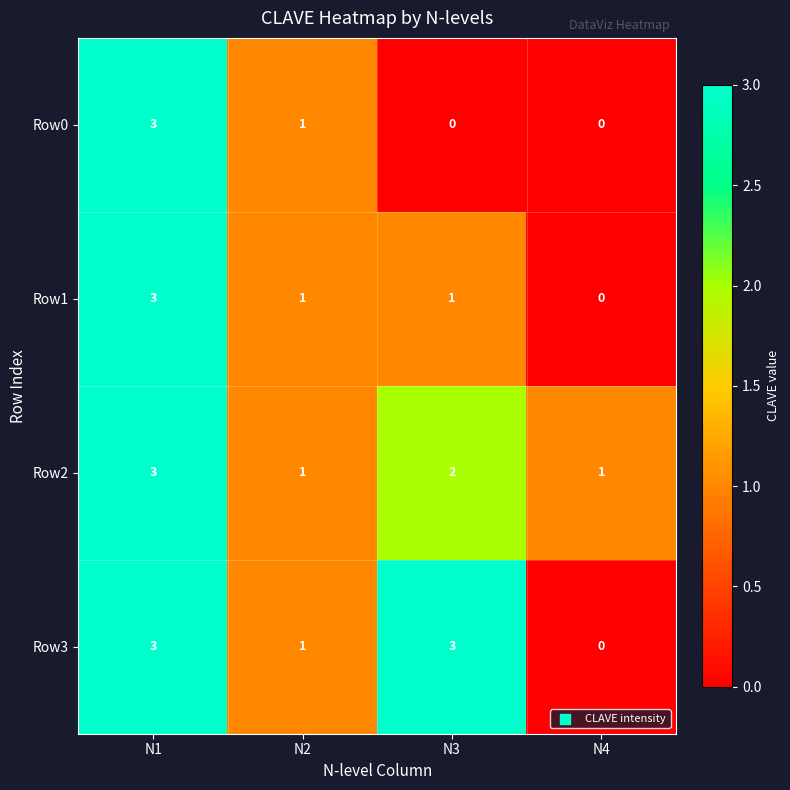

At which category is the sum across all series the highest?

N1